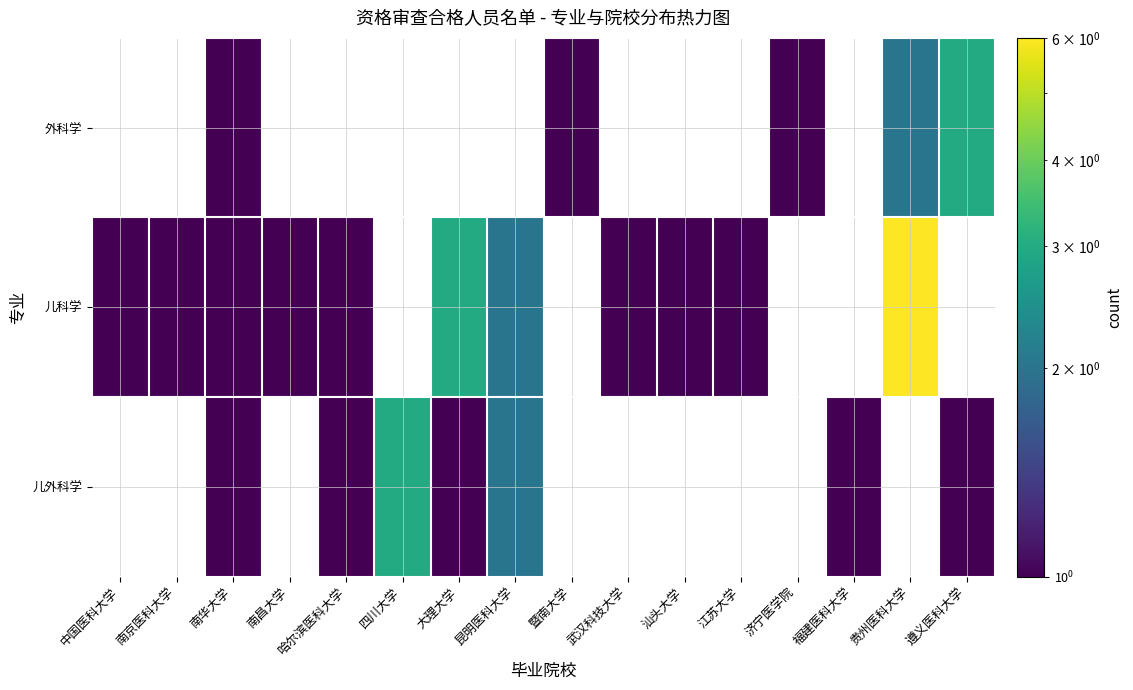

How many values in the 儿科学 series exceed 1?

3